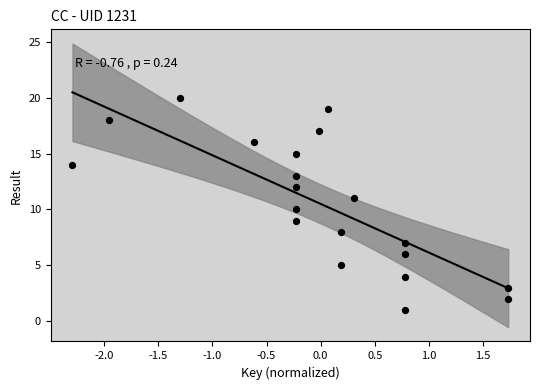

What is the range of Y values (max minus min)?

19